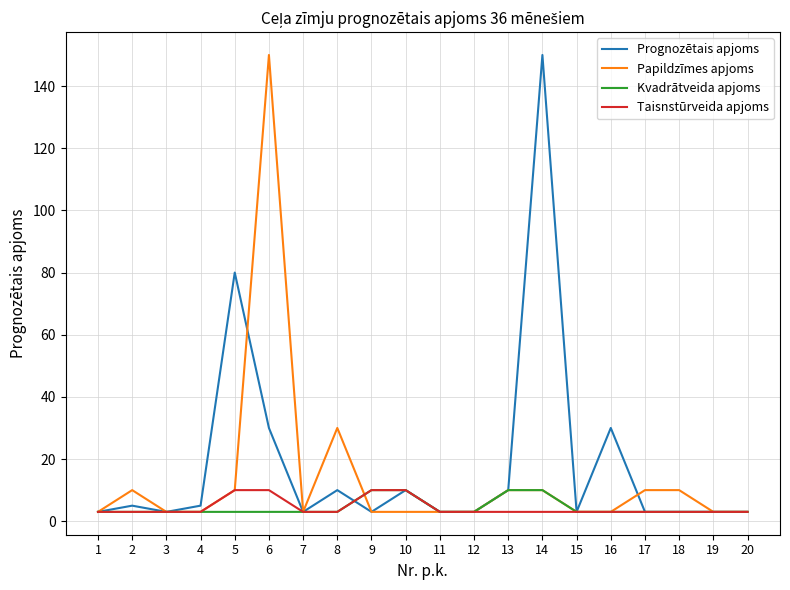

At which category is the sum across all series the highest?

6